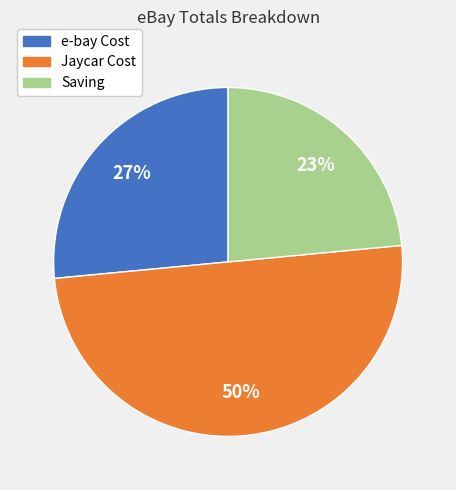

True or false: Saving accounts for 23% of the total.

True